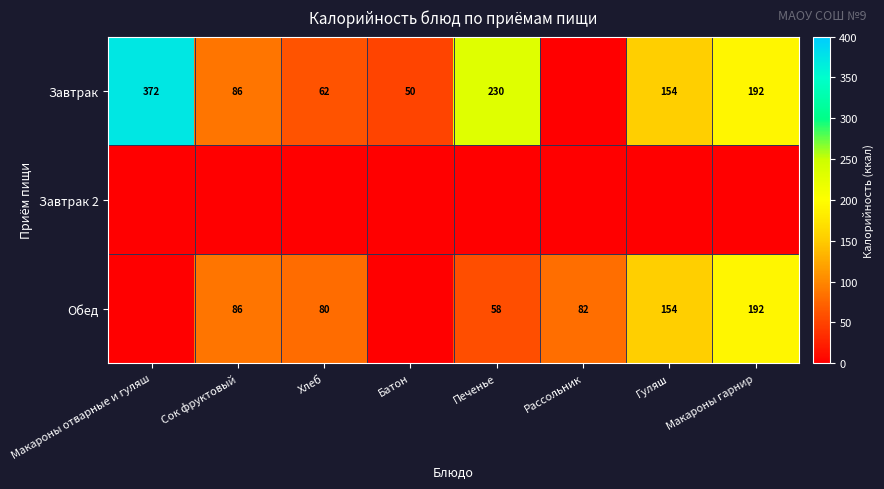

What is the difference between the Обед values at Хлеб and Сок фруктовый?

6